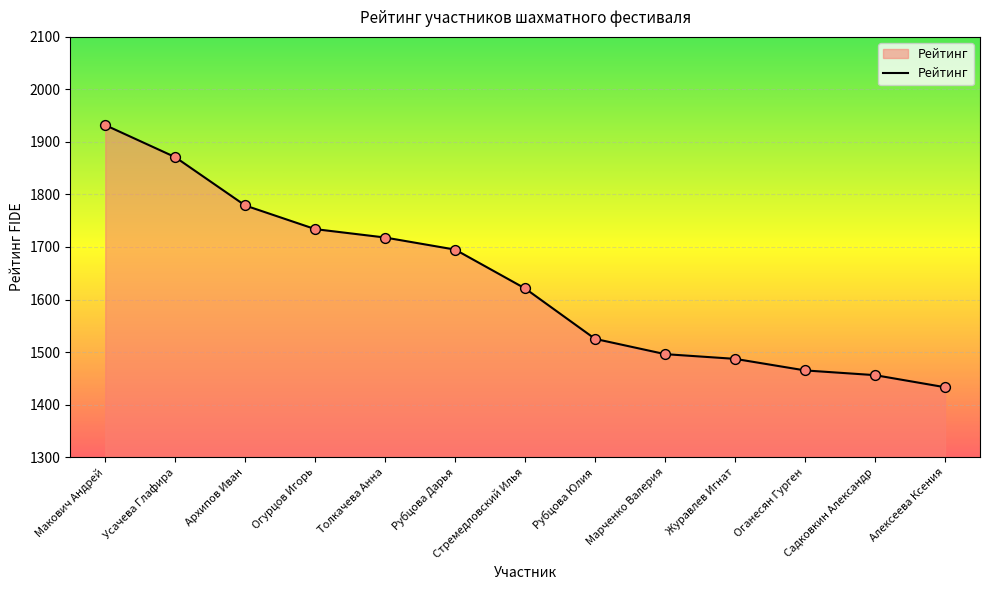

Approximately how many times larger is the value at Рубцова Юлия compared to Макович Андрей?

0.8